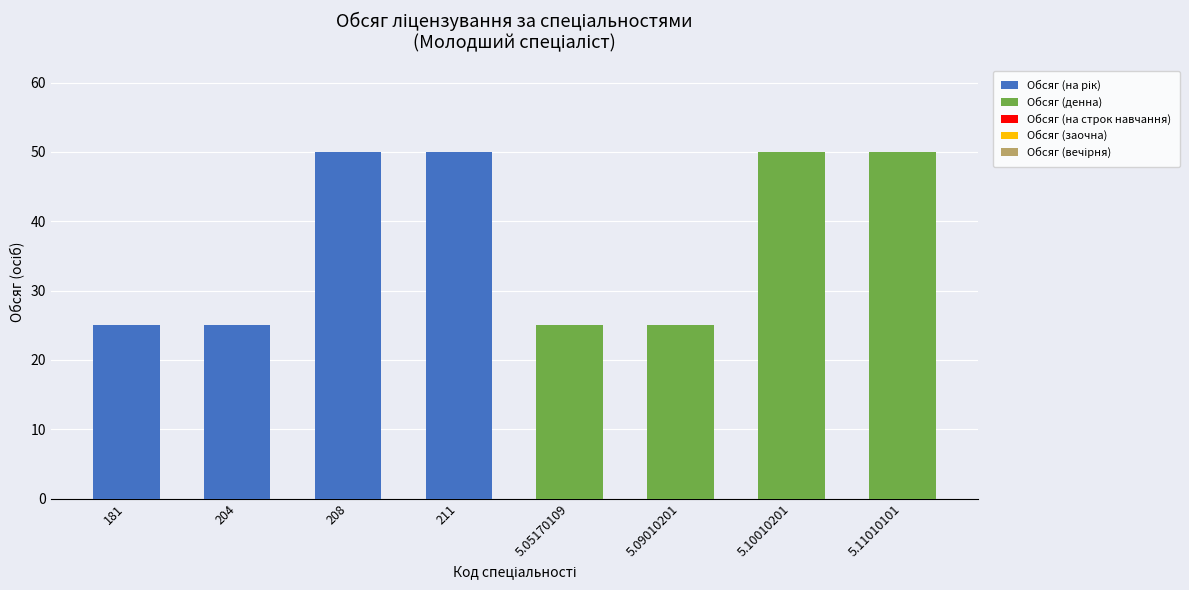

What is the total value across all series at 5.10010201?

50